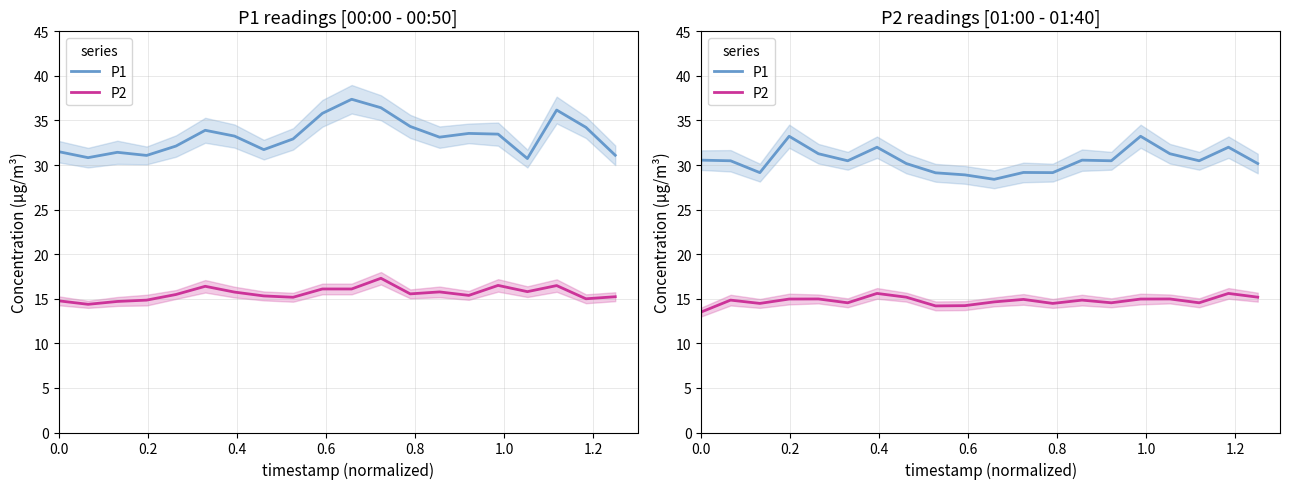

Which series has the largest total across all categories?

P1